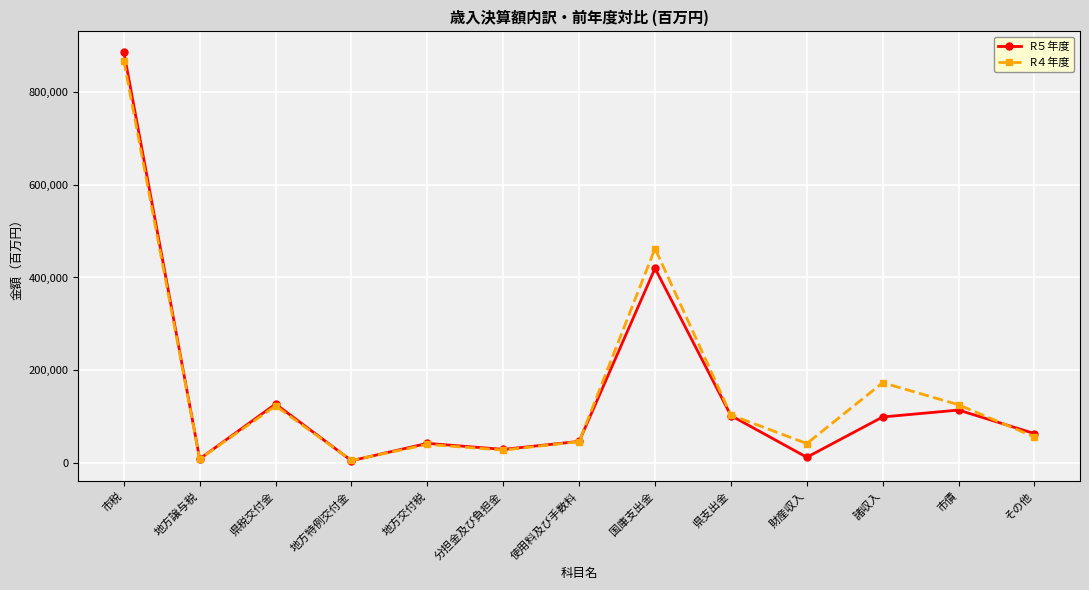

Is it true that R５年度 equals 584802 at 国庫支出金?

False